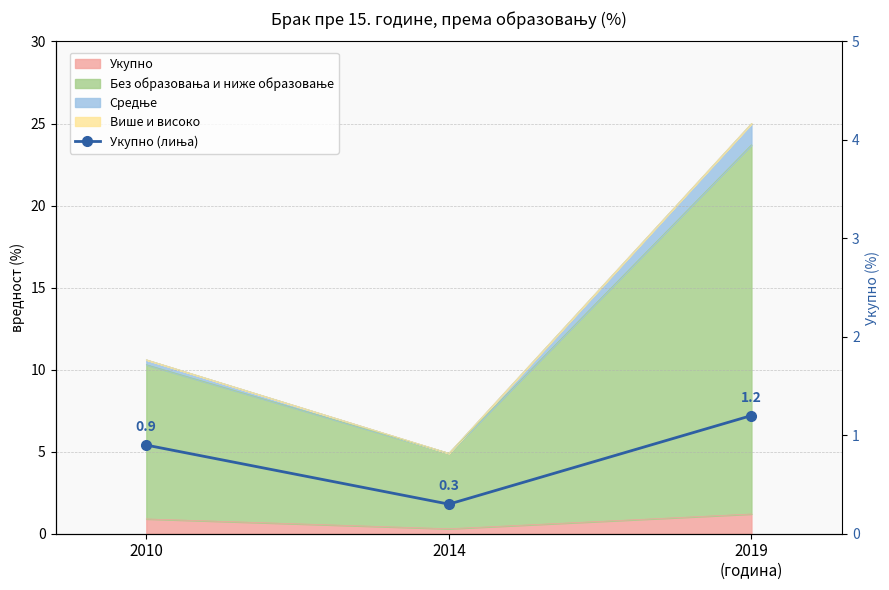

Reading left to right, what are all the values shown in this chart?

2010=0.9	2014=0.3	2019
(година)=1.2